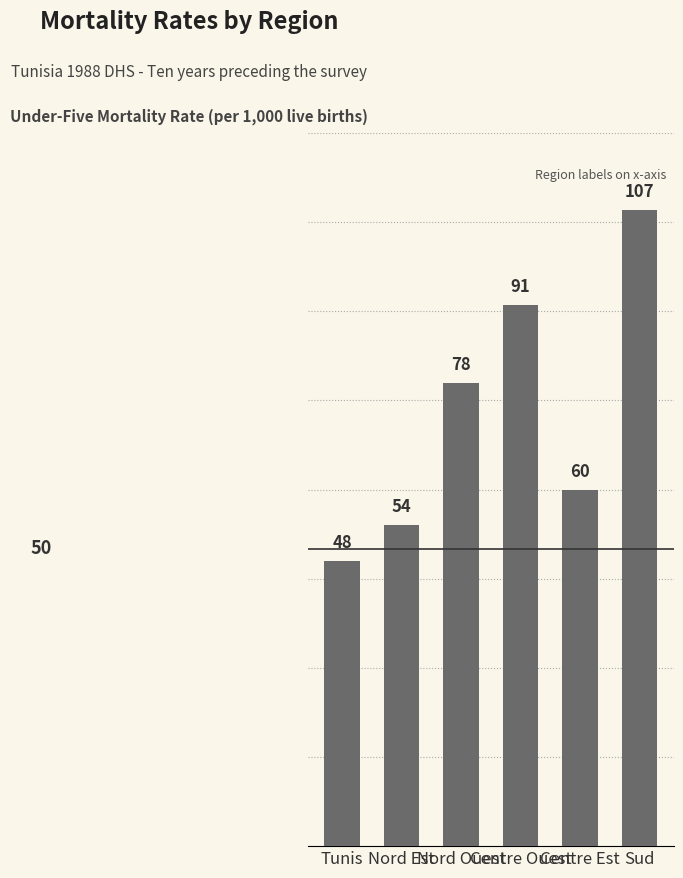

Which has a higher value, Sud or Nord Est?

Sud